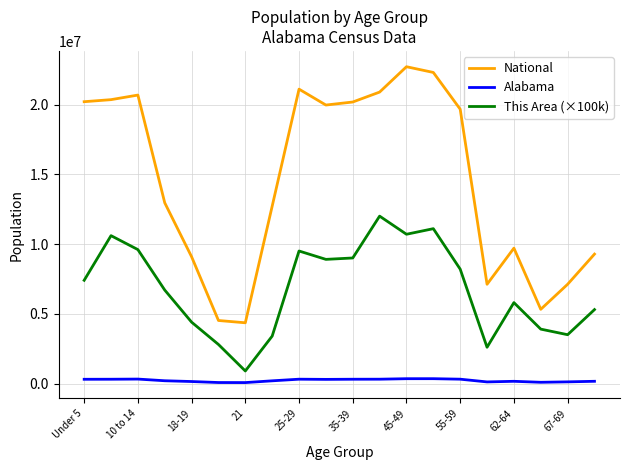

Which series has the largest range (max minus min)?

National